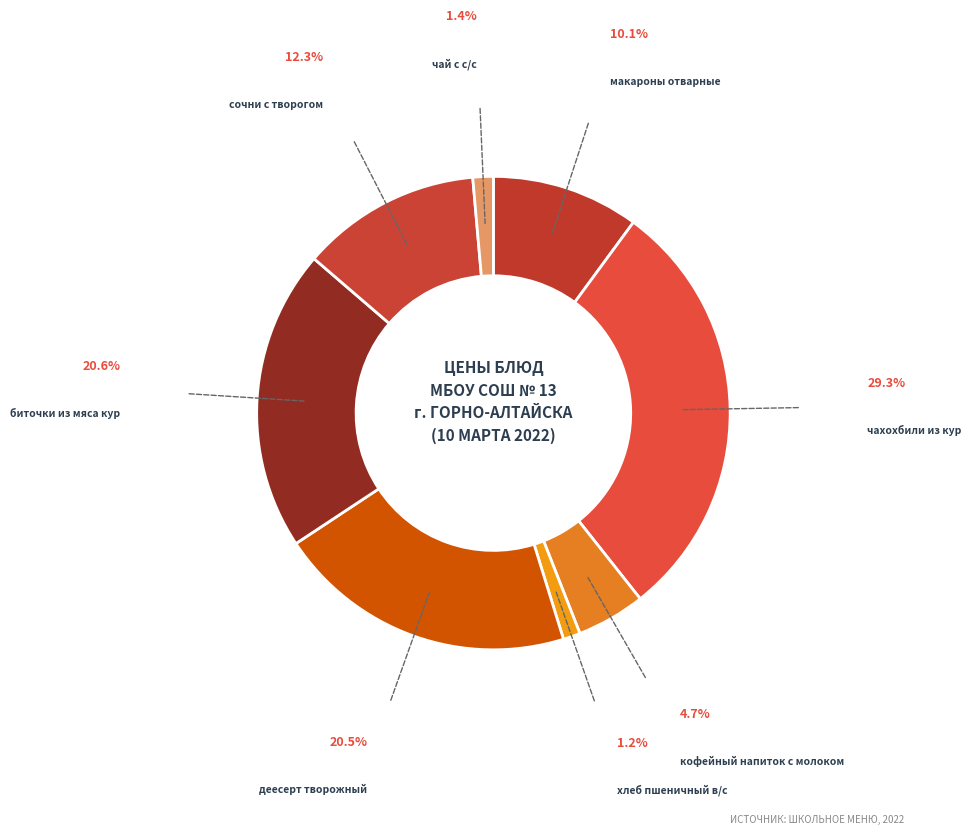

Is the sum of деесерт творожный and кофейный напиток с молоком greater than half?

No